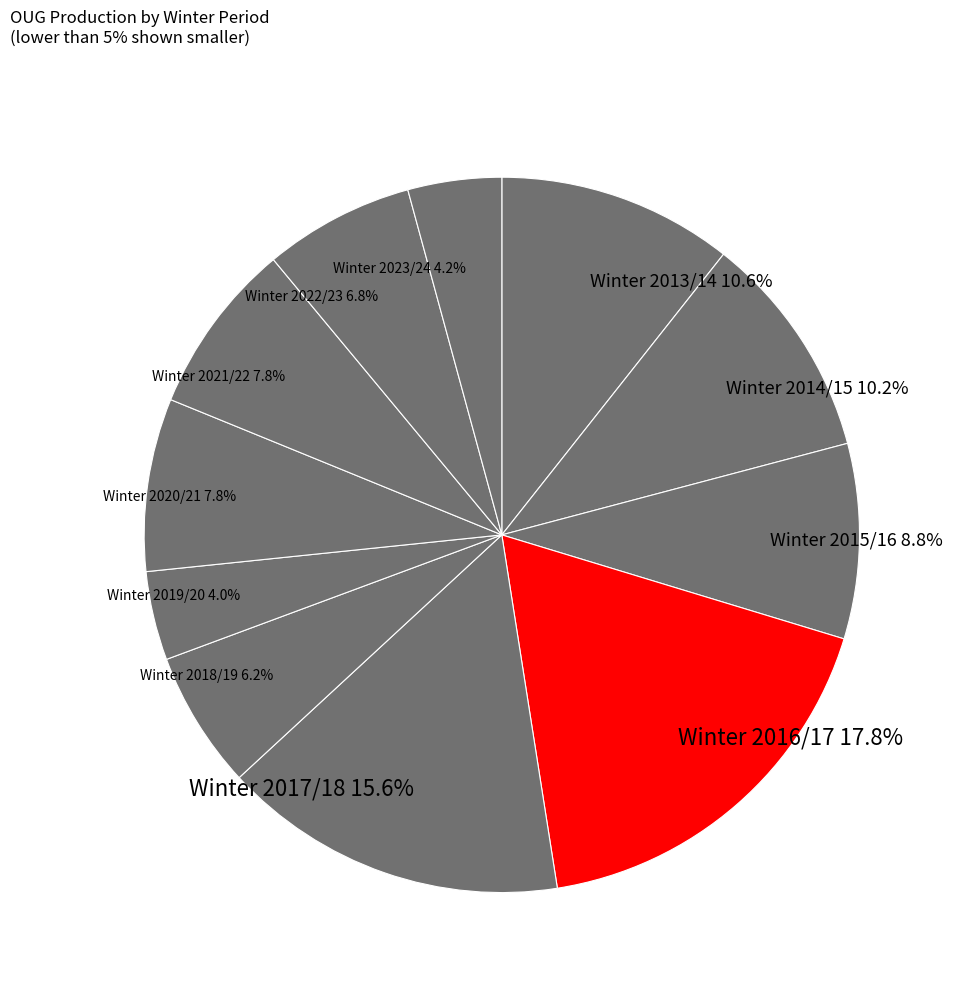

Does Winter 2015/16 represent more than half of the total?

No